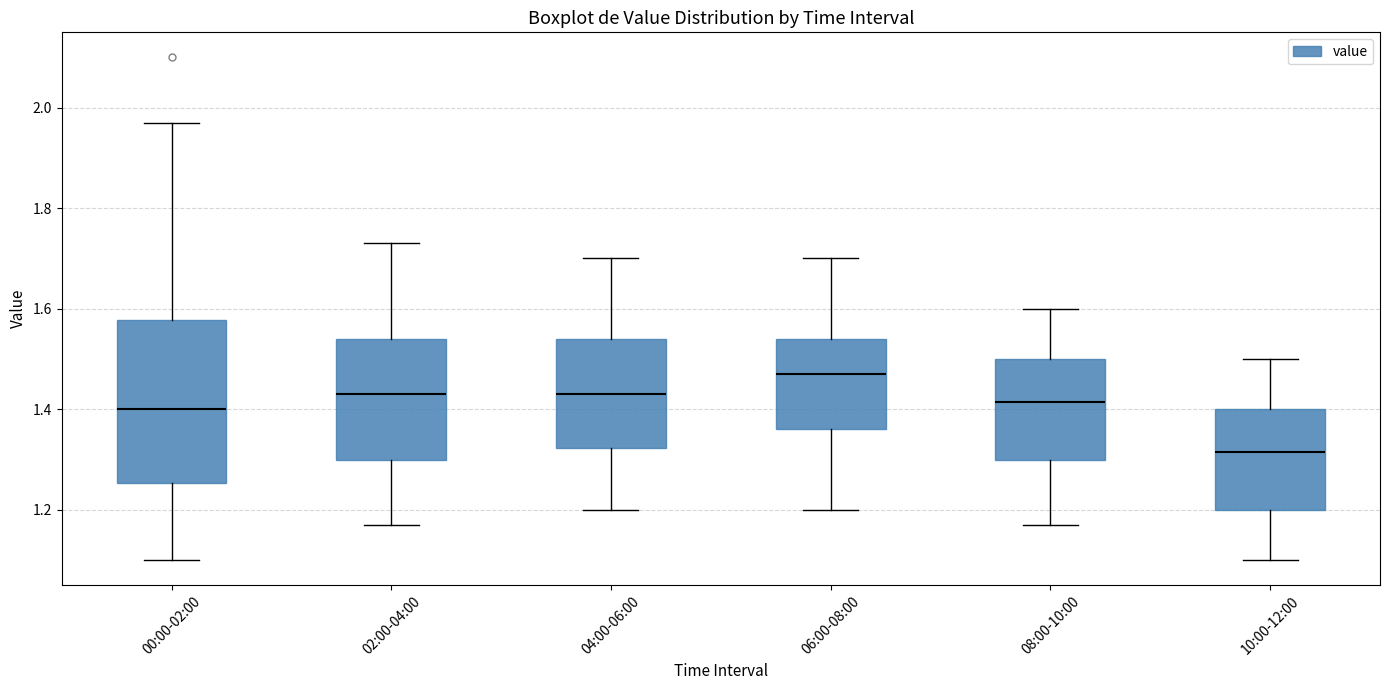

Which box is the tallest, from its lower edge to its upper edge?

00:00-02:00